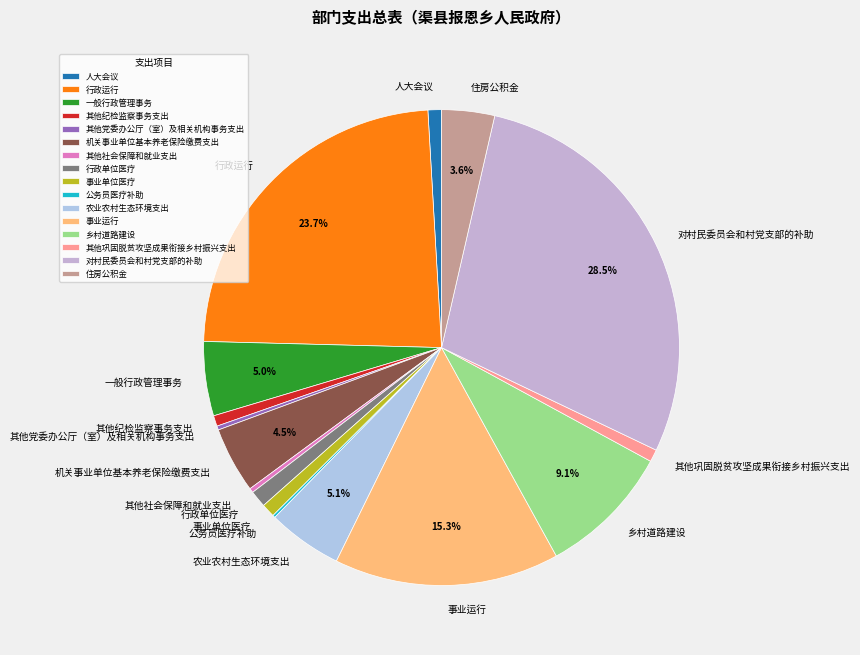

Which slice is the largest?

对村民委员会和村党支部的补助